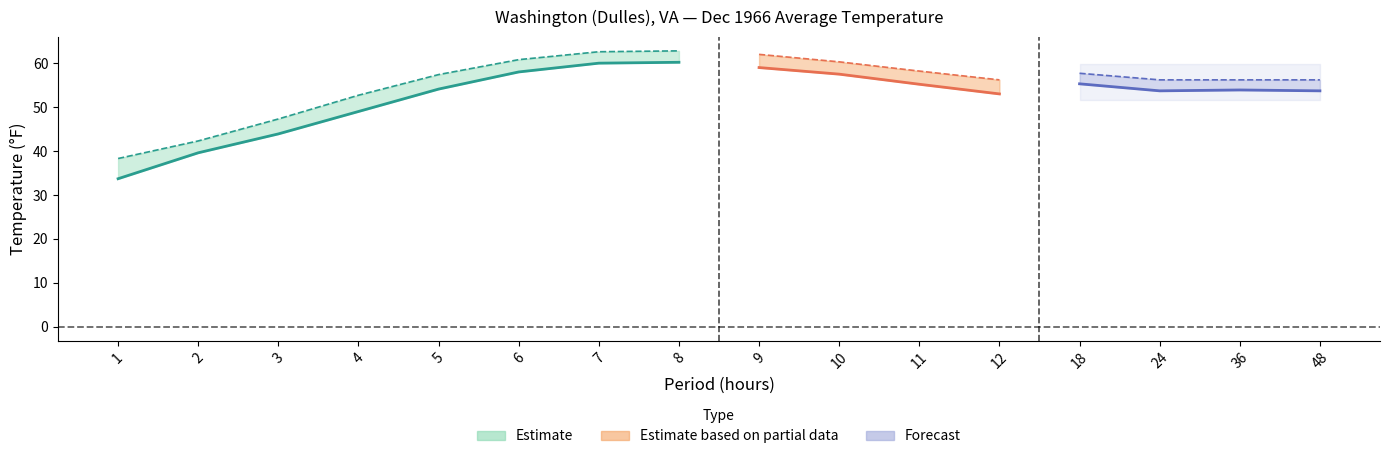

Is it true that Departure equals -4.7 at 11?

False